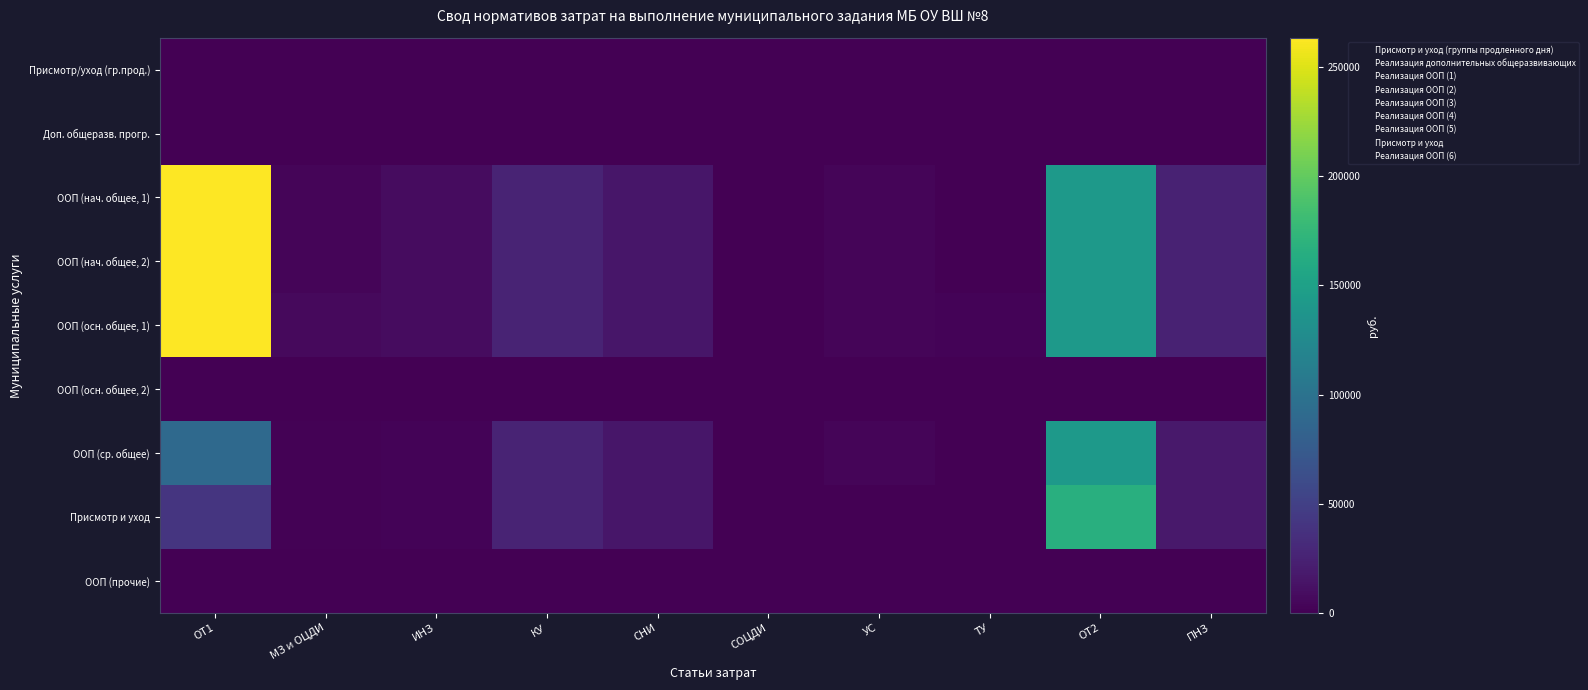

How many categories are shown in the chart?

10